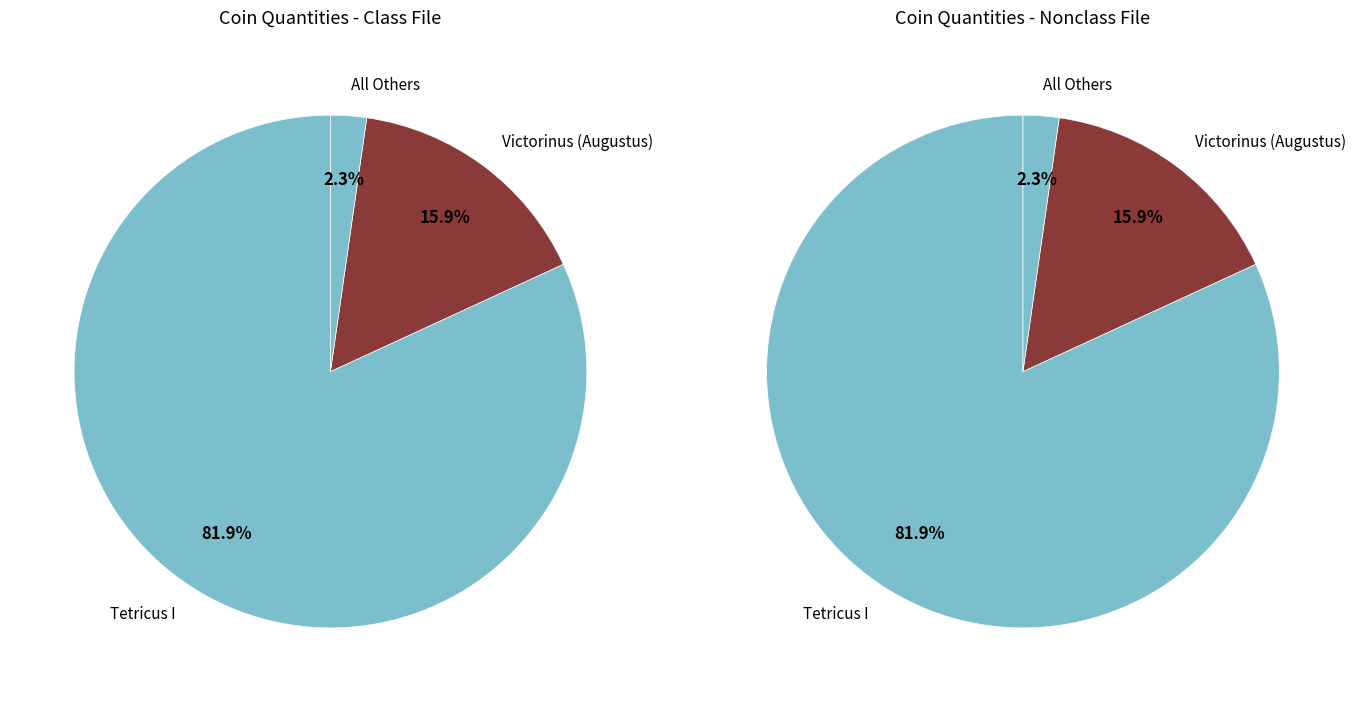

Combined, what portion of the pie is Victorinus (Augustus) and Tetricus I?

97.7%